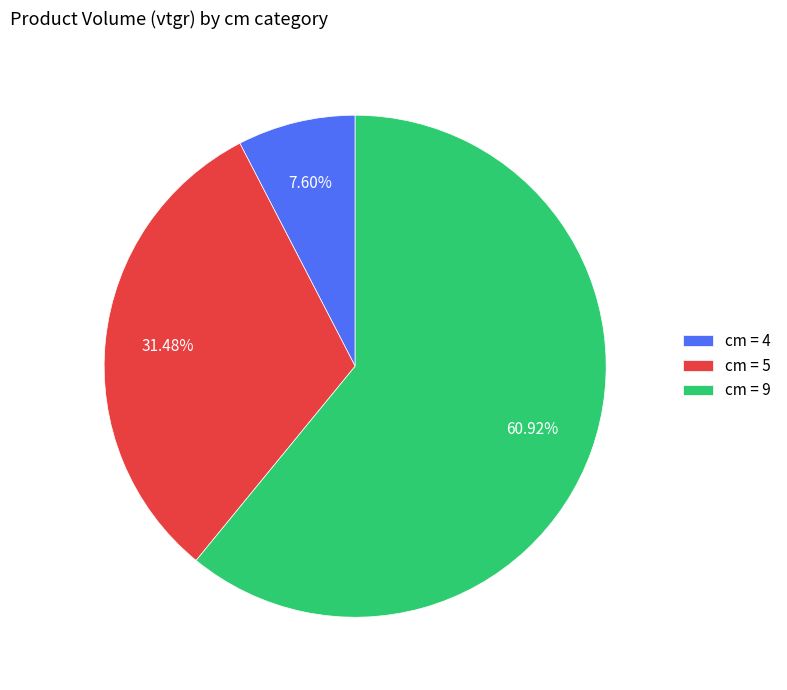

How many segments does this pie chart have?

3